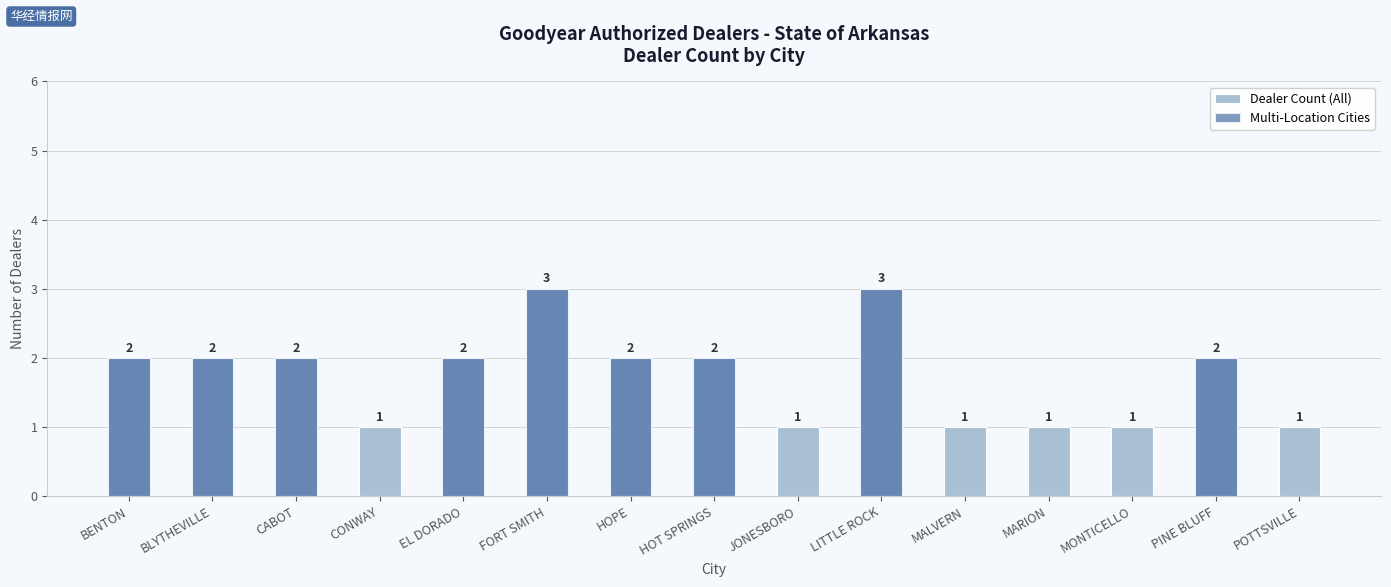

Where is Multi-Location Cities nearest to the value 1?

BENTON